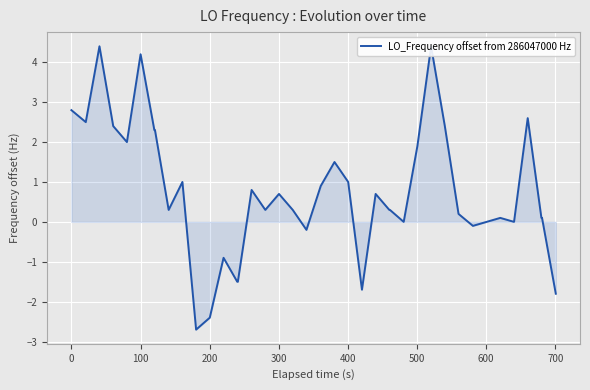

Read the value at 28.

1.9